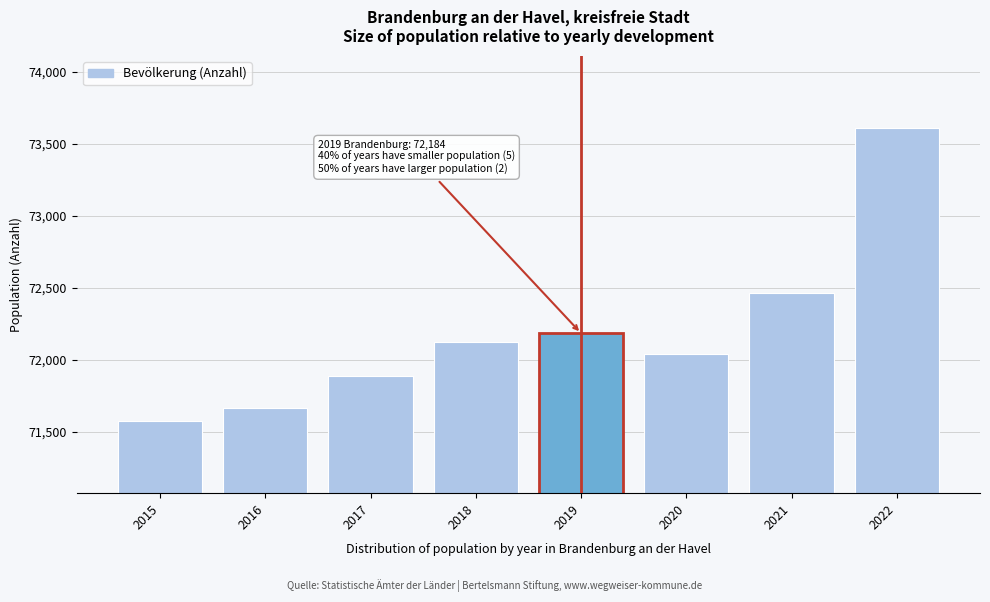

Reading right to left, extract all data points from this chart.

73609	72461	72040	72184	72124	71886	71664	71574